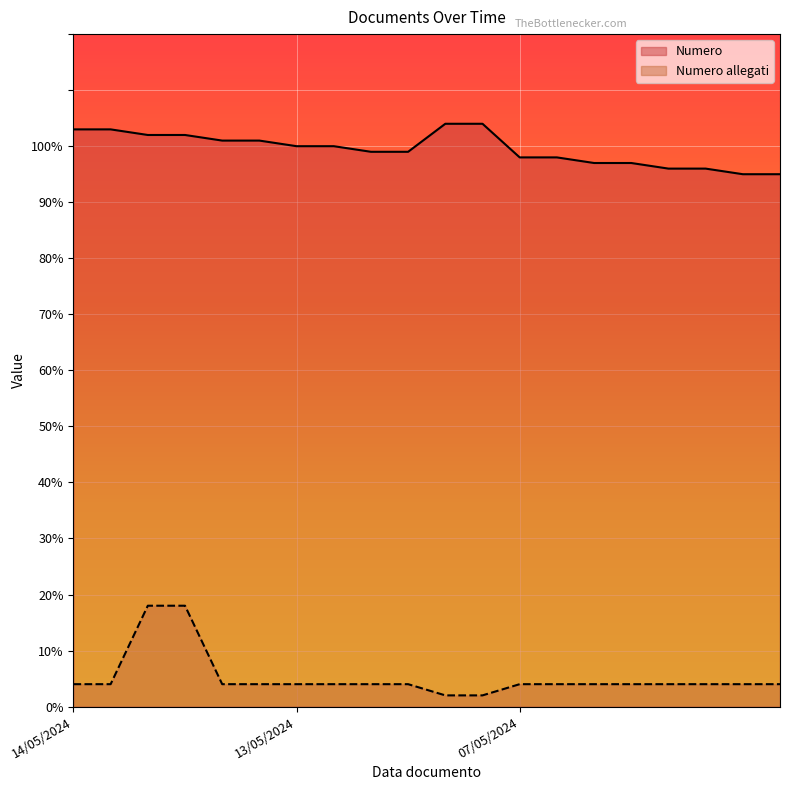

How many distinct data groups are displayed?

2